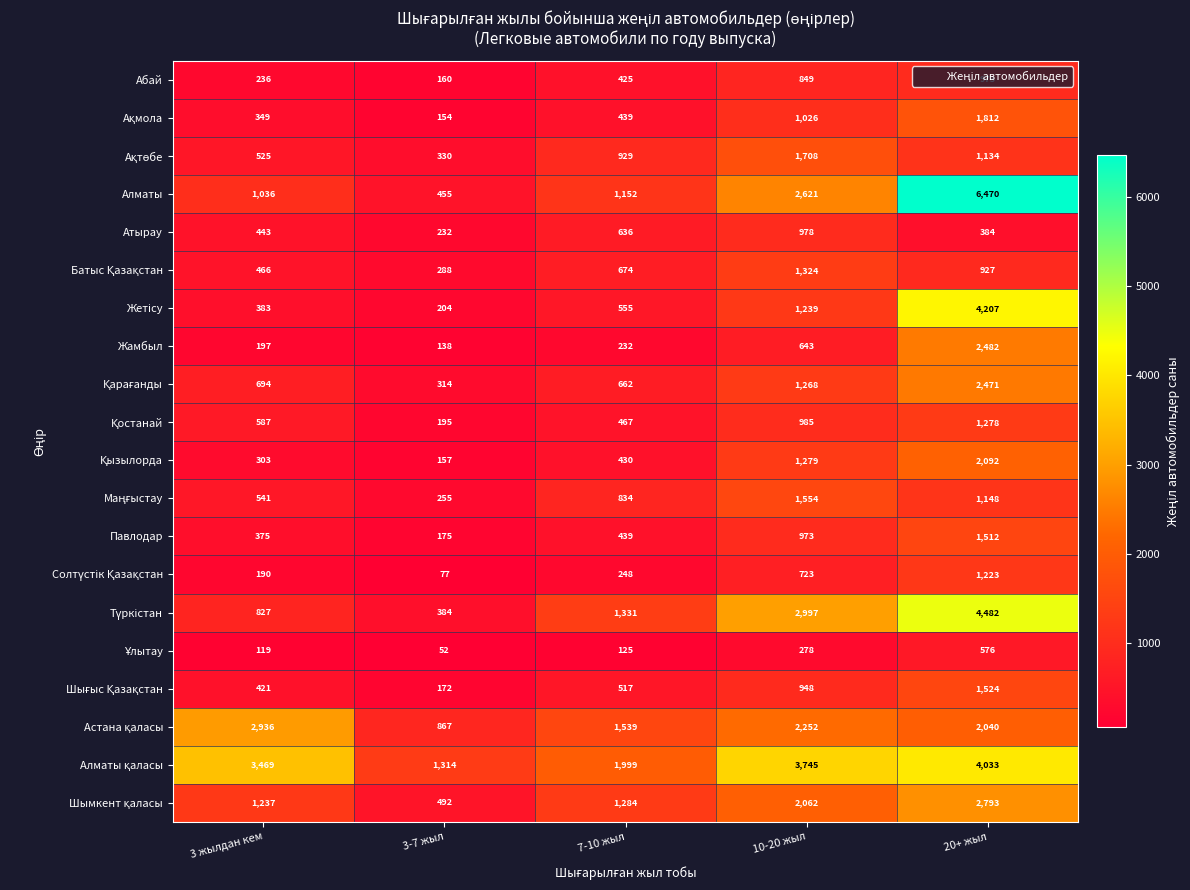

Which category has the highest value across all series?

20+ жыл